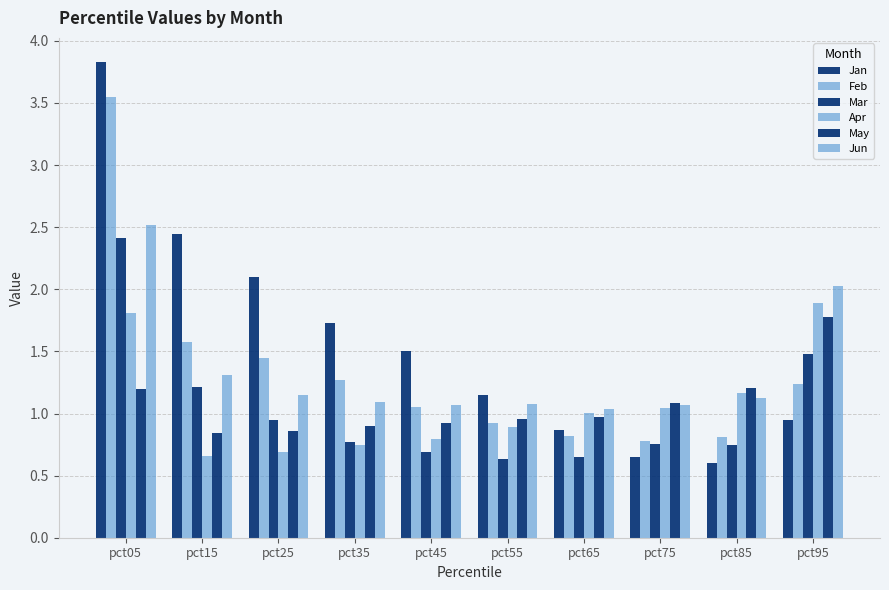

Reading left to right, list all the values displayed in this chart.

Jan: 3.8	2.4	2.1	1.7	1.5	1.2	0.9	0.7	0.6	0.9
Feb: 3.5	1.6	1.4	1.3	1.0	0.9	0.8	0.8	0.8	1.2
Mar: 2.4	1.2	1.0	0.8	0.7	0.6	0.6	0.8	0.7	1.5
Apr: 1.8	0.7	0.7	0.7	0.8	0.9	1.0	1.0	1.2	1.9
May: 1.2	0.8	0.9	0.9	0.9	1.0	1.0	1.1	1.2	1.8
Jun: 2.5	1.3	1.1	1.1	1.1	1.1	1.0	1.1	1.1	2.0